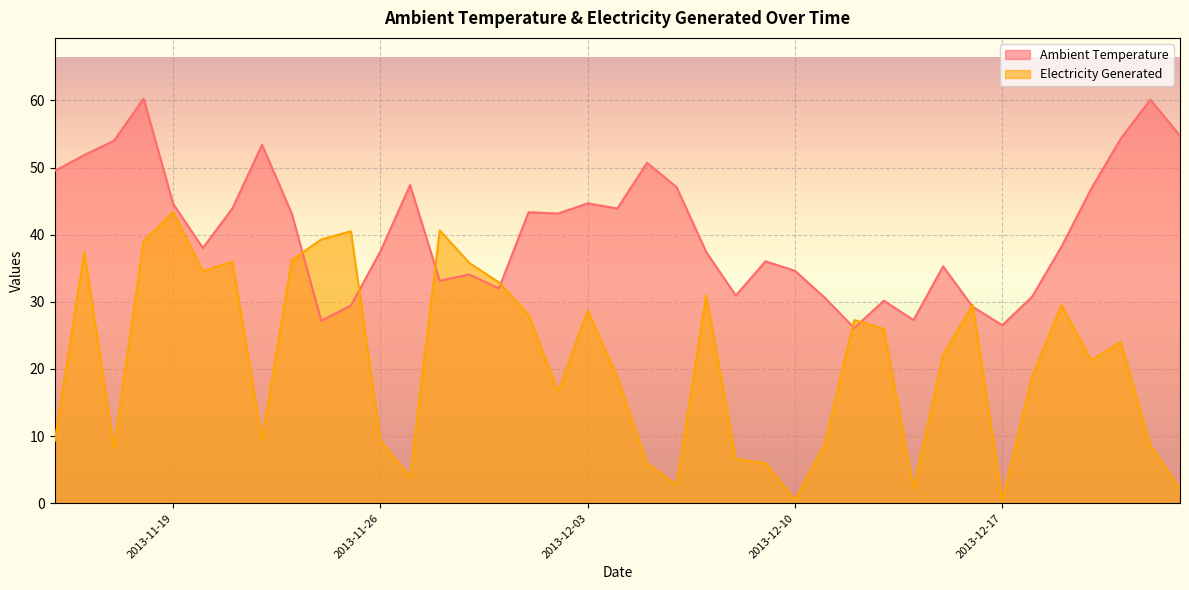

Reading right to left, list all the values displayed in this chart.

Ambient Temperature: 2013-12-23=54.7	2013-12-22=60.1	2013-12-21=54.3	2013-12-20=46.8	2013-12-19=38.2	2013-12-18=30.7	2013-12-17=26.5	2013-12-16=29.2	2013-12-15=35.3	2013-12-14=27.3	2013-12-13=30.2	2013-12-12=26.1	2013-12-11=30.6	2013-12-10=34.6	2013-12-09=36.0	2013-12-08=30.9	2013-12-07=37.4	2013-12-06=47.1	2013-12-05=50.7	2013-12-04=43.9	2013-12-03=44.7	2013-12-02=43.1	2013-12-01=43.3	2013-11-30=32.0	2013-11-29=34.1	2013-11-28=33.1	2013-11-27=47.4	2013-11-26=37.5	2013-11-25=29.4	2013-11-24=27.2	2013-11-23=43.2	2013-11-22=53.4	2013-11-21=43.9	2013-11-20=38.0	2013-11-19=44.6	2013-11-18=60.3	2013-11-17=54.0	2013-11-16=51.9	2013-11-15=49.5
Electricity Generated: 2013-12-23=2.2	2013-12-22=8.6	2013-12-21=24.0	2013-12-20=21.3	2013-12-19=29.5	2013-12-18=18.8	2013-12-17=0.5	2013-12-16=29.6	2013-12-15=22.1	2013-12-14=2.2	2013-12-13=26.0	2013-12-12=27.3	2013-12-11=8.8	2013-12-10=0.5	2013-12-09=6.0	2013-12-08=6.6	2013-12-07=31.0	2013-12-06=2.7	2013-12-05=5.9	2013-12-04=18.8	2013-12-03=28.7	2013-12-02=16.6	2013-12-01=28.1	2013-11-30=32.9	2013-11-29=35.8	2013-11-28=40.6	2013-11-27=3.9	2013-11-26=9.3	2013-11-25=40.5	2013-11-24=39.3	2013-11-23=36.2	2013-11-22=9.4	2013-11-21=36.0	2013-11-20=34.6	2013-11-19=43.4	2013-11-18=39.0	2013-11-17=8.2	2013-11-16=37.4	2013-11-15=9.3